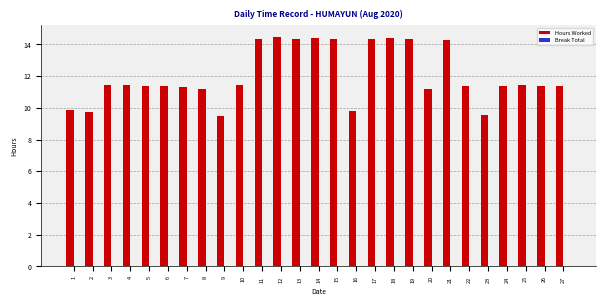

Does the chart contain stacked bars?

No